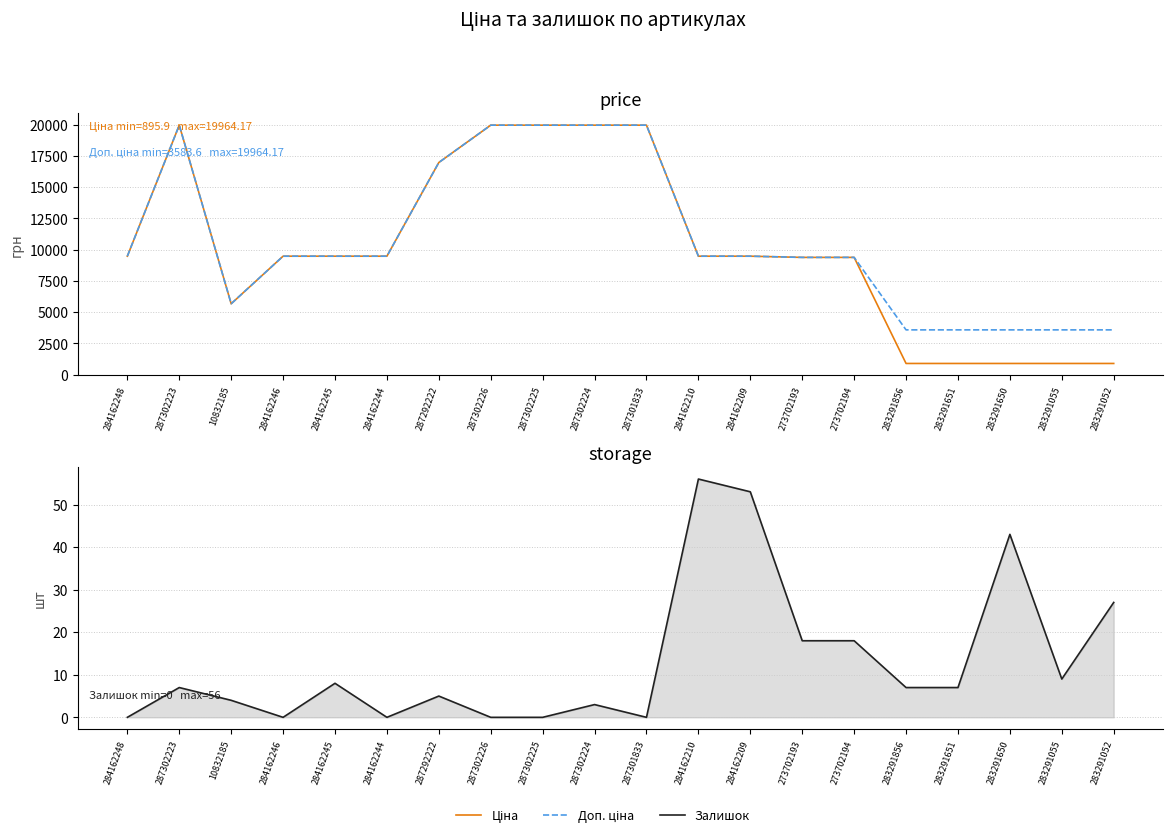

True or false: Ціна and Доп. ціна cross at least once.

False